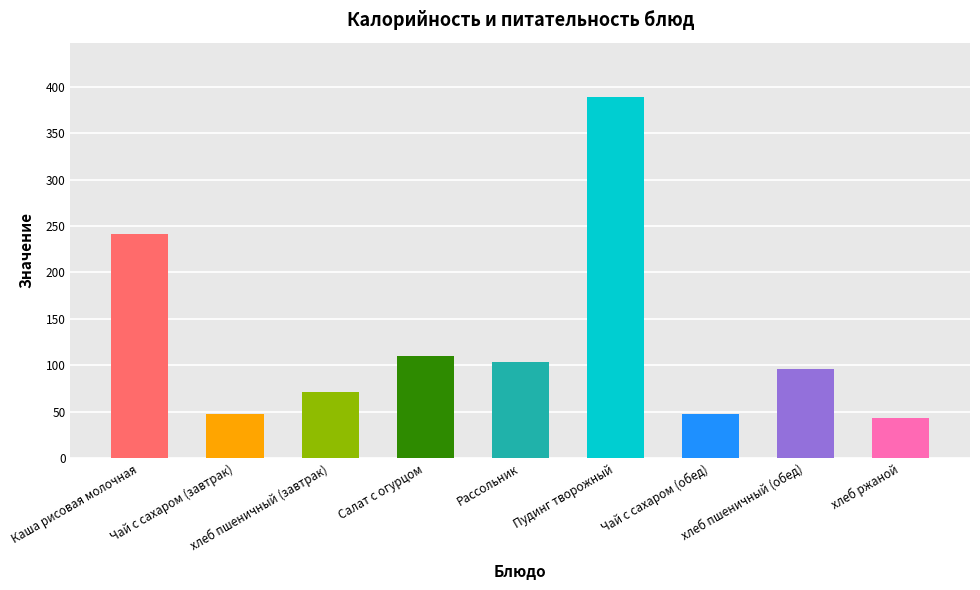

Between Каша рисовая молочная and хлеб ржаной, which is larger?

Каша рисовая молочная